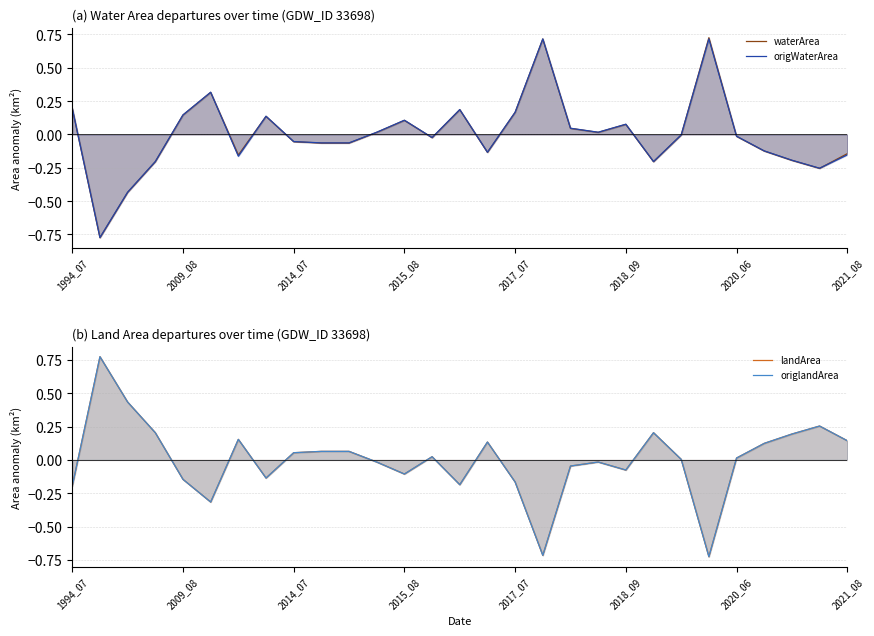

What is the difference between the maximum and minimum values in the landArea series?

1.5